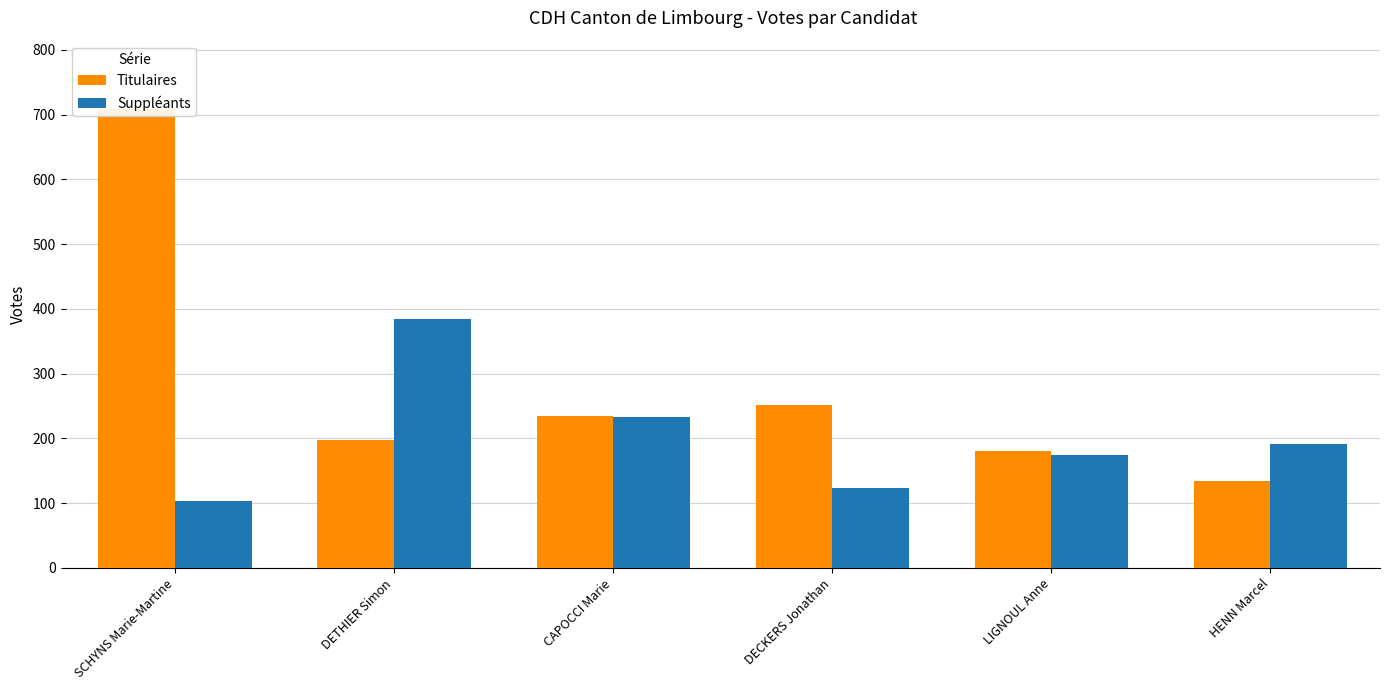

List the labels in order of Titulaires value, smallest first.

HENN Marcel, LIGNOUL Anne, DETHIER Simon, CAPOCCI Marie, DECKERS Jonathan, SCHYNS Marie-Martine